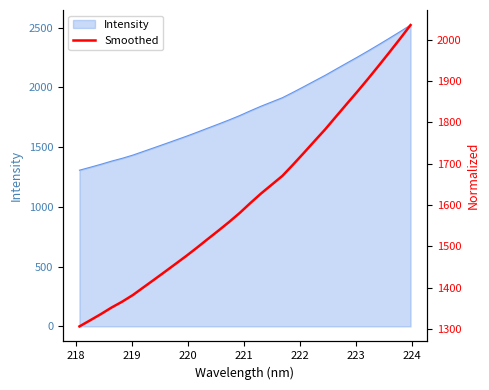

Reading right to left, transcribe all the data shown in this chart.

2034.9	2001.3	1968.5	1936.2	1904.5	1873.6	1843.6	1813.3	1782.8	1754.5	1725.8	1697.7	1670.5	1649.2	1627.9	1604.8	1580.8	1558.8	1537.9	1517.6	1496.9	1476.9	1457.7	1438.6	1419.8	1401.1	1382.3	1366.3	1352.0	1336.1	1321.1	1306.5